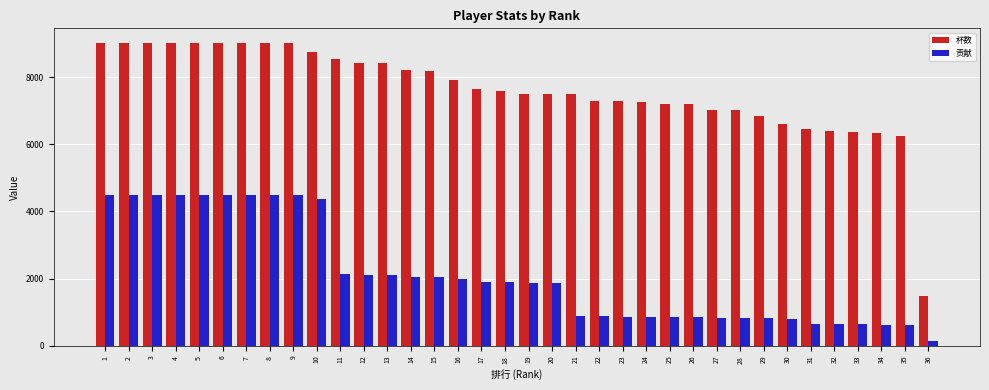

What is the difference between the 贡献 values at 35 and 7?

3875